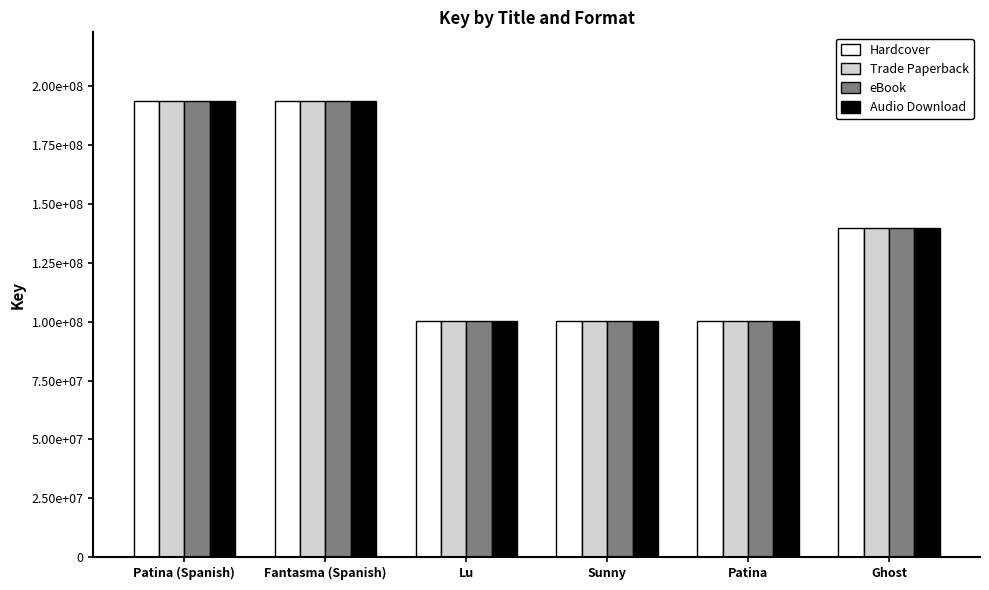

Reading left to right, transcribe all the data shown in this chart.

Hardcover: Patina (Spanish)=193848950	Fantasma (Spanish)=193847164	Lu=100216827	Sunny=100216691	Patina=100161080	Ghost=139631199
Trade Paperback: Patina (Spanish)=193848950	Fantasma (Spanish)=193847164	Lu=100216827	Sunny=100216691	Patina=100161080	Ghost=139631199
eBook: Patina (Spanish)=193848950	Fantasma (Spanish)=193847164	Lu=100216827	Sunny=100216691	Patina=100161080	Ghost=139631199
Audio Download: Patina (Spanish)=193848950	Fantasma (Spanish)=193847164	Lu=100216827	Sunny=100216691	Patina=100161080	Ghost=139631199